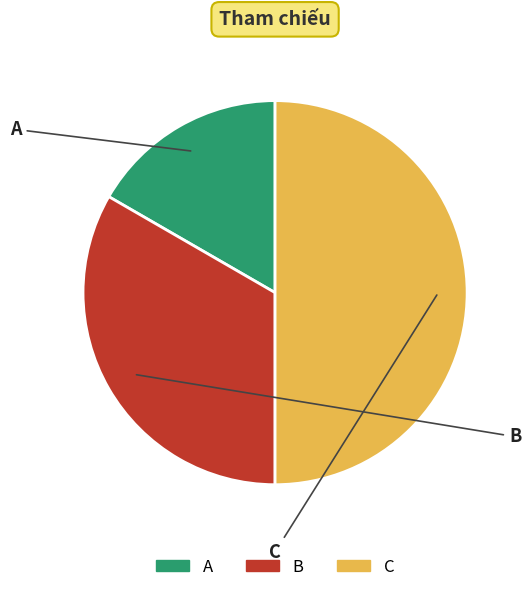

To the nearest percent, what percentage of the pie is C?

50%